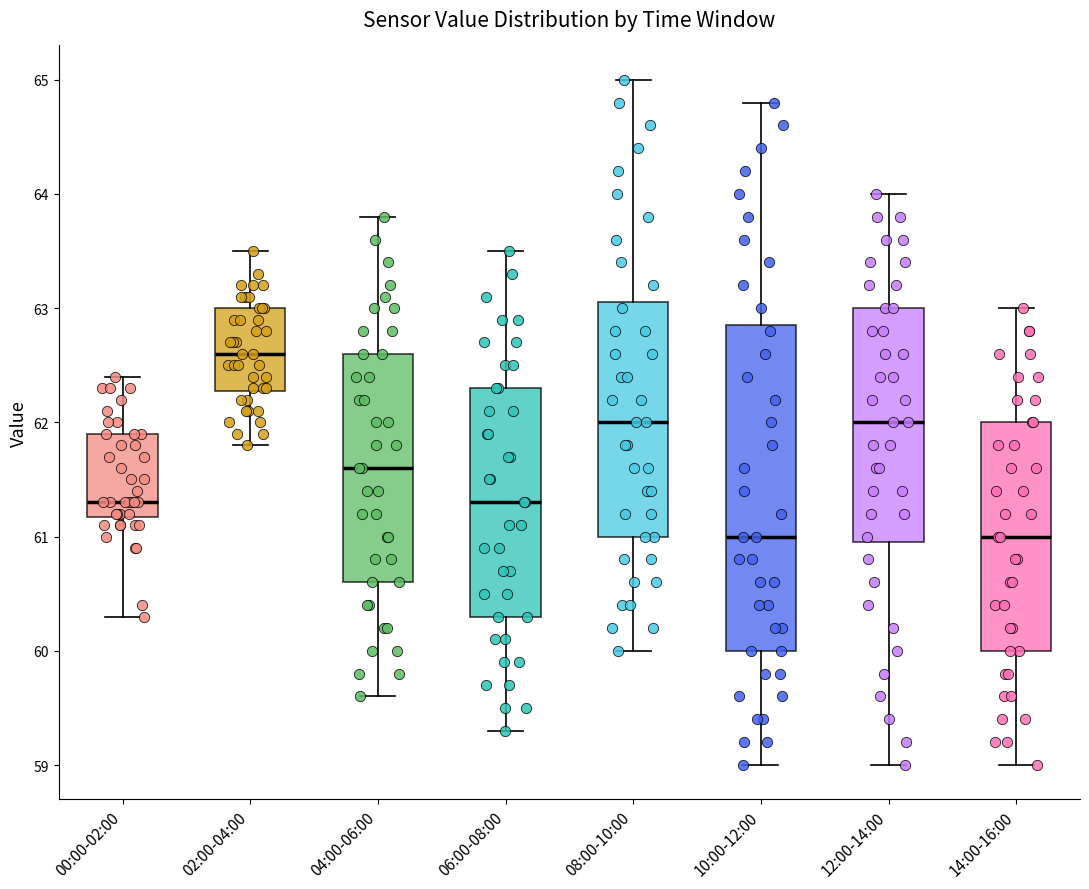

Where is the lower edge of the box for 02:00-04:00 on the y-axis? The values are not printed on the chart, so give them approximately, as read against the axis.

62.3